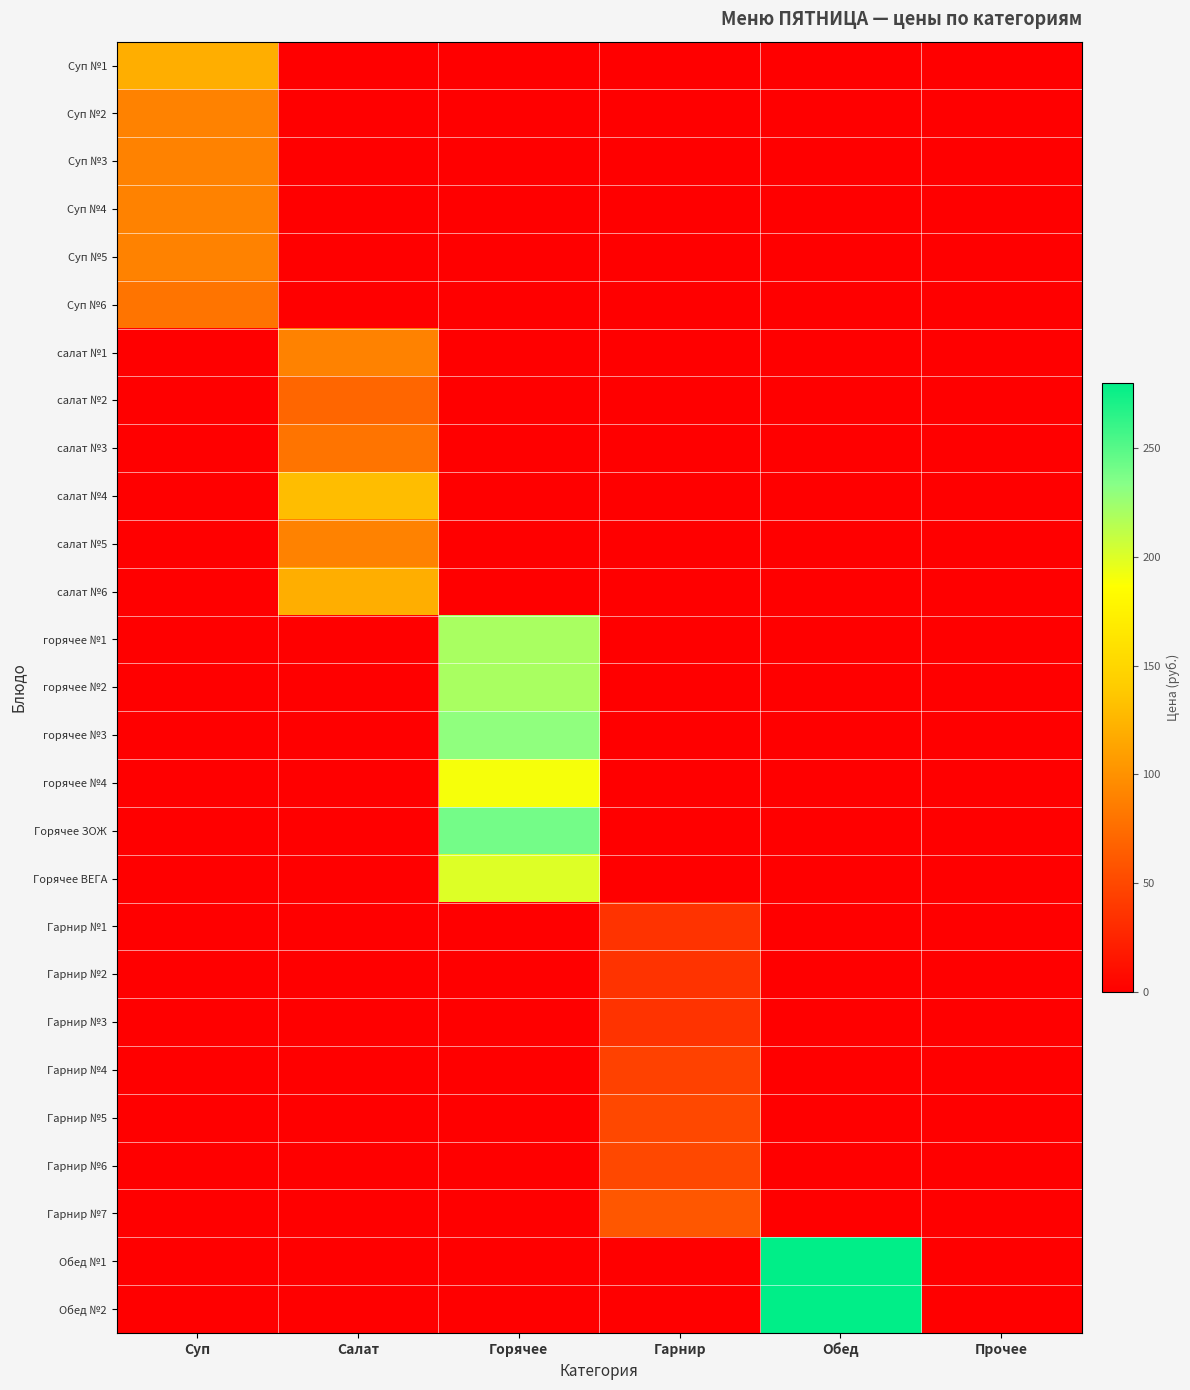

Which series changed the most between Суп and Салат?

салат №4